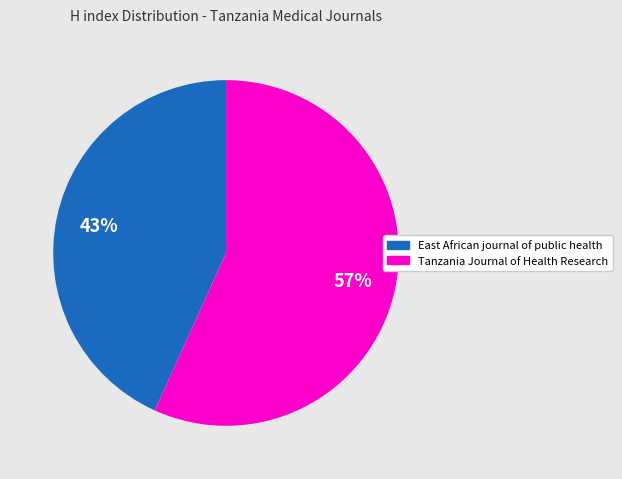

Which slice represents more than half of the pie?

Tanzania Journal of Health Research